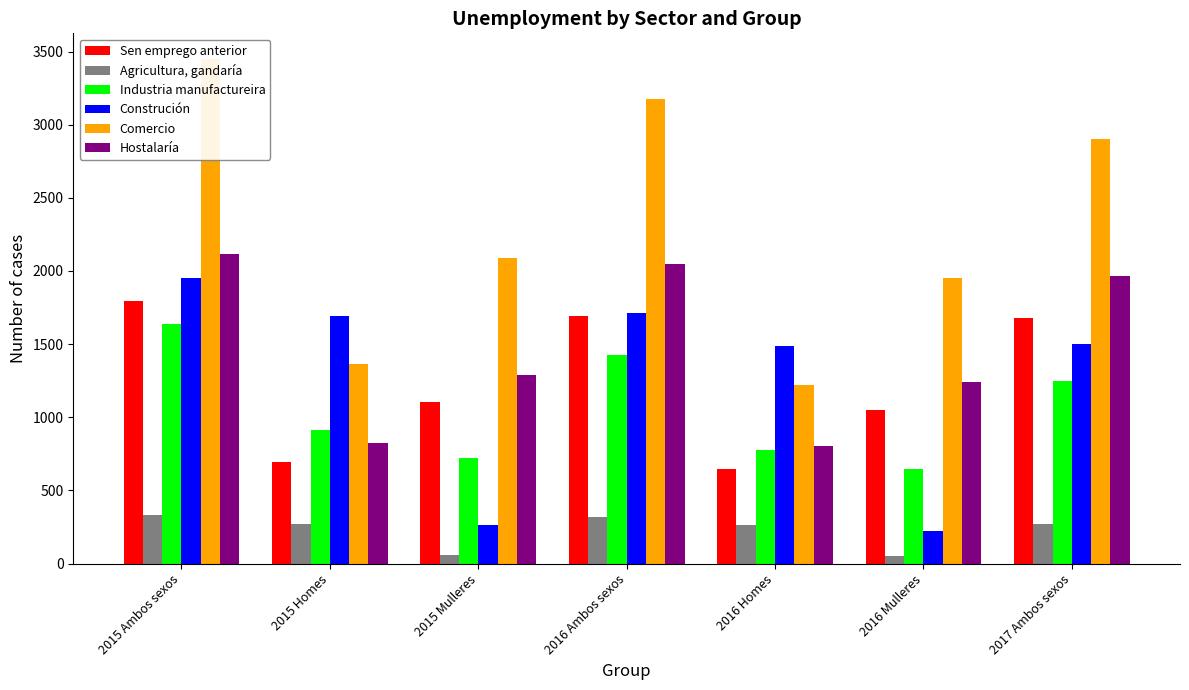

Rank the series at 2016 Homes from lowest to highest value.

Agricultura, gandaría, Sen emprego anterior, Industria manufactureira, Hostalaría, Comercio, Construción